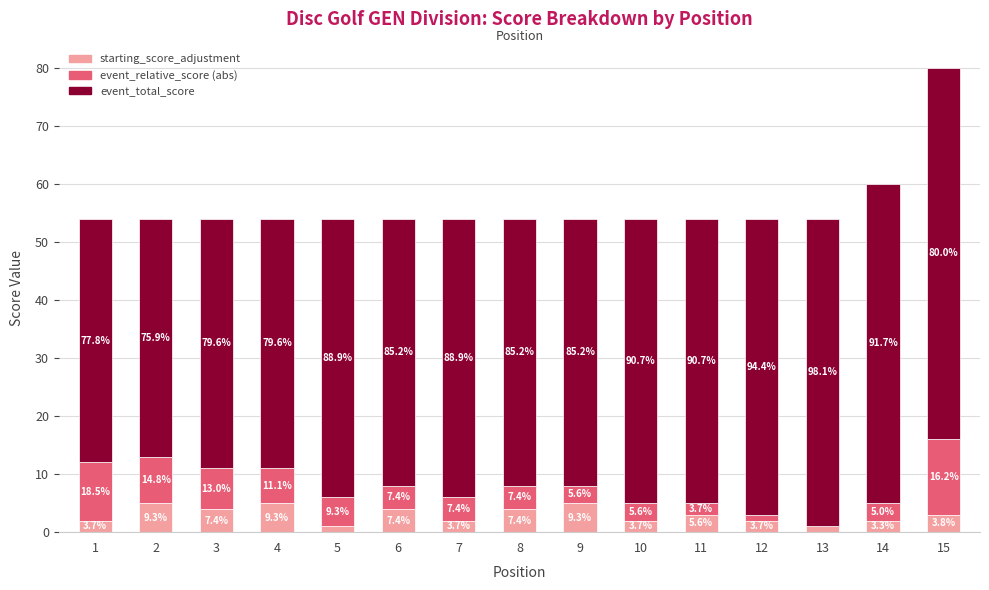

Are the bars horizontal?

No